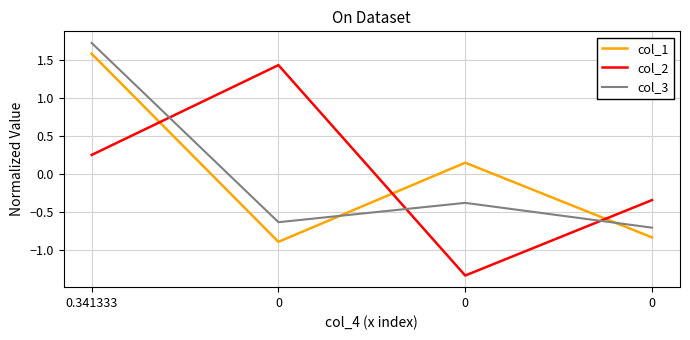

How many lines are shown in the chart?

3